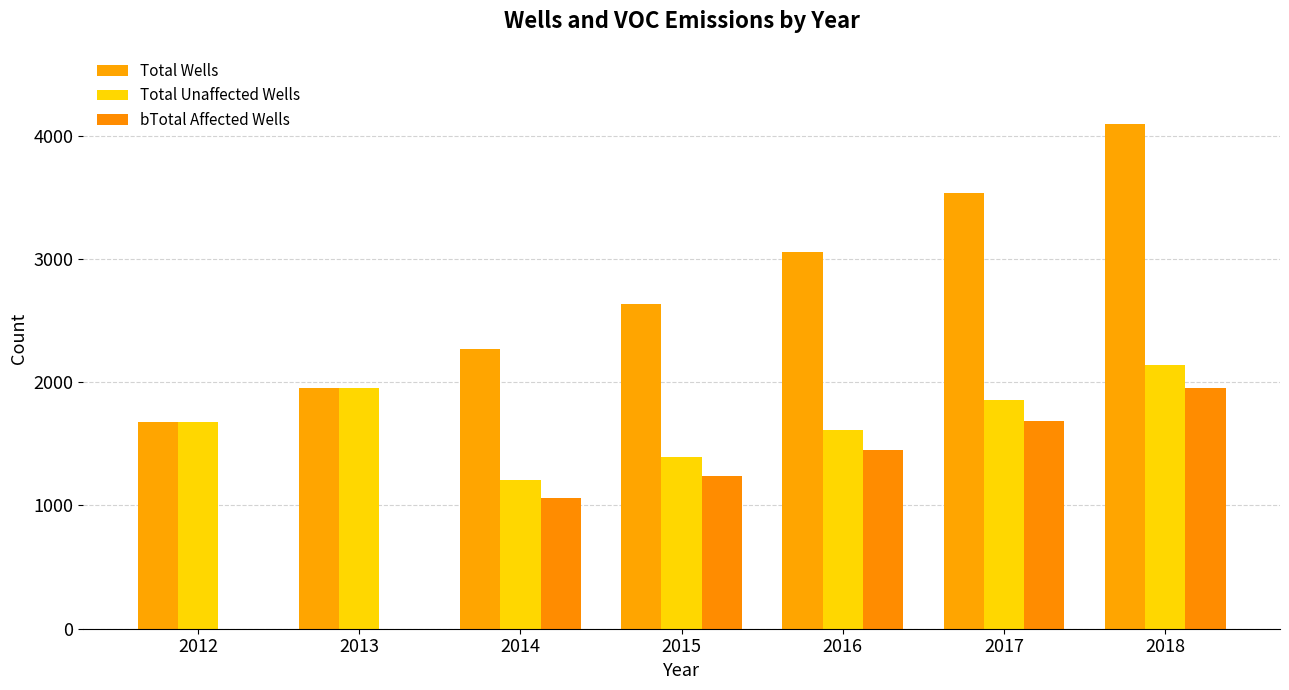

True or false: Total Unaffected Wells has a value of 1856 at 2017.

True